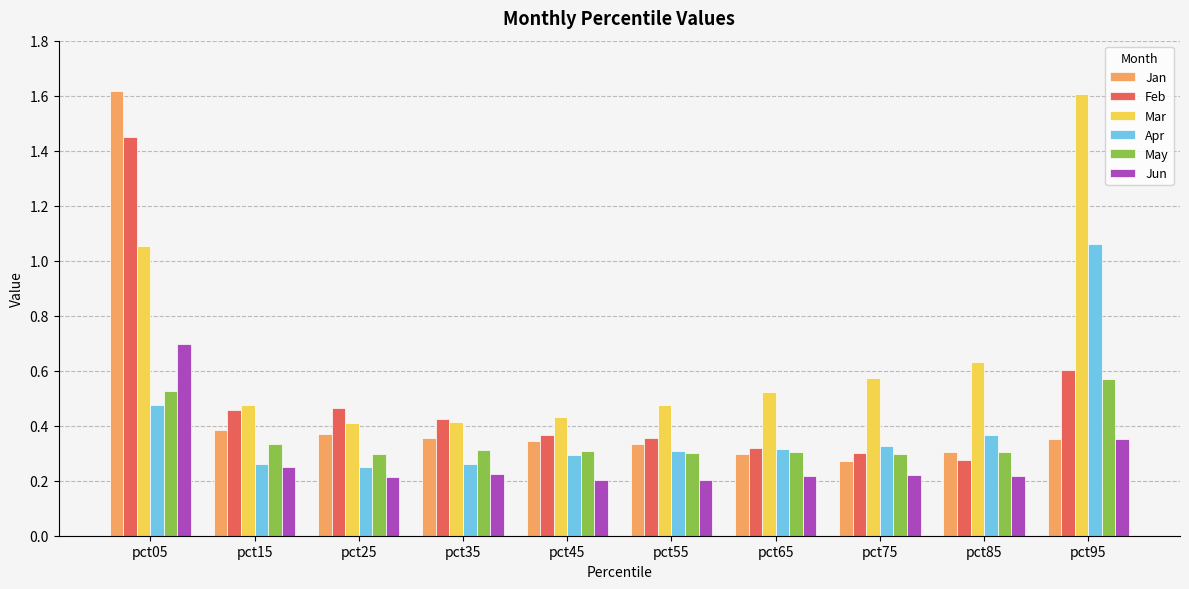

How many Feb values are between 0 and 1?

9